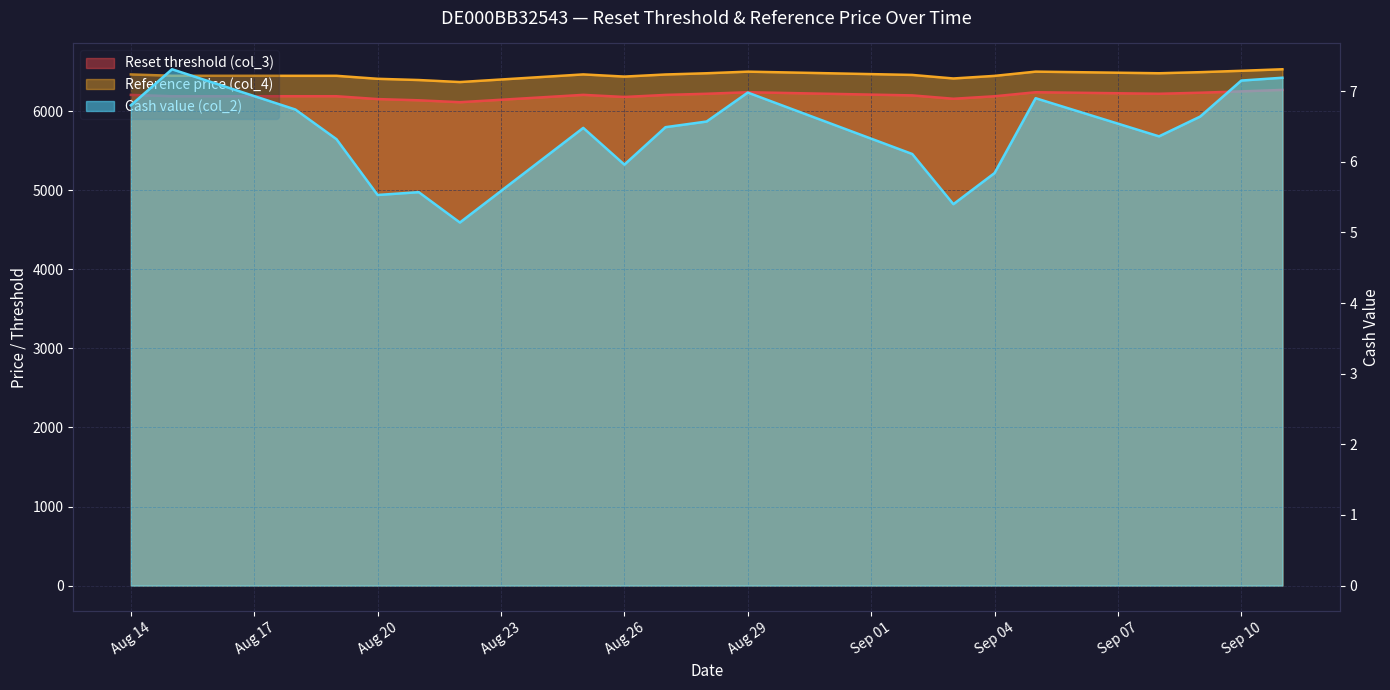

Does the chart display data point markers on the line(s)?

No